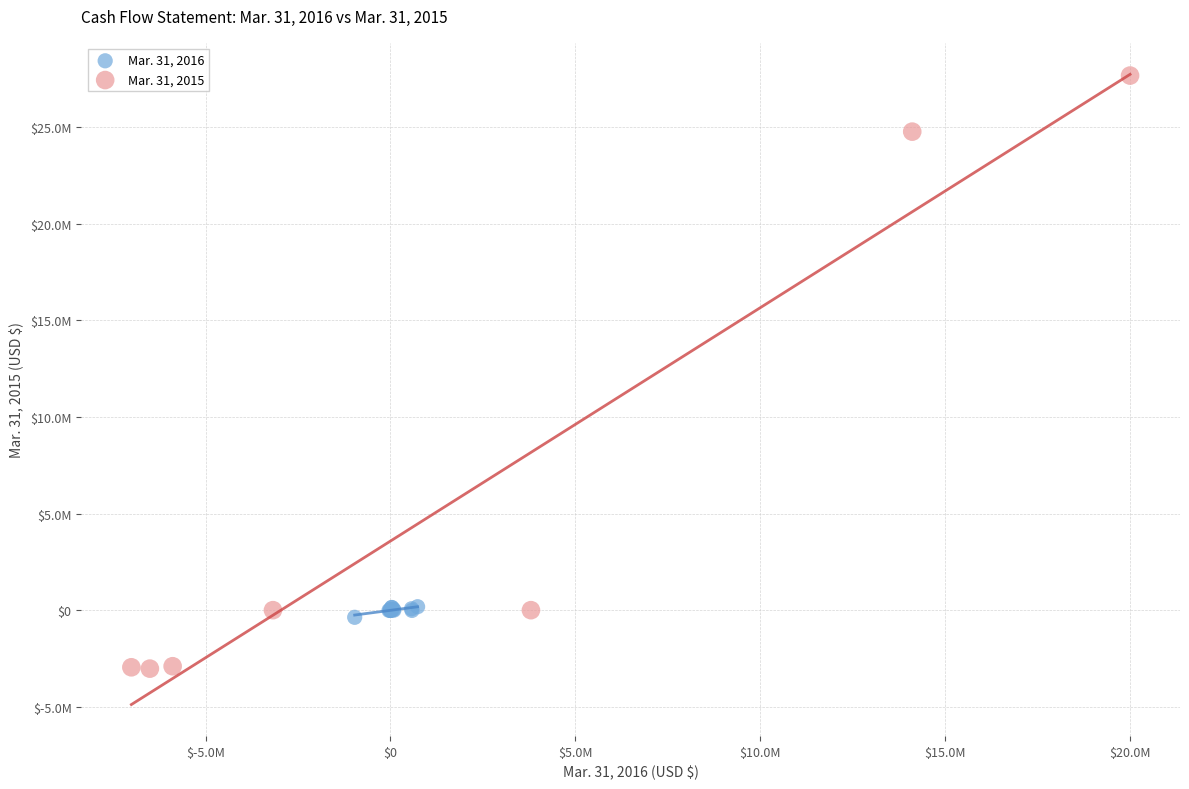

What are all the series names shown in the legend?

Mar. 31, 2016, Mar. 31, 2015